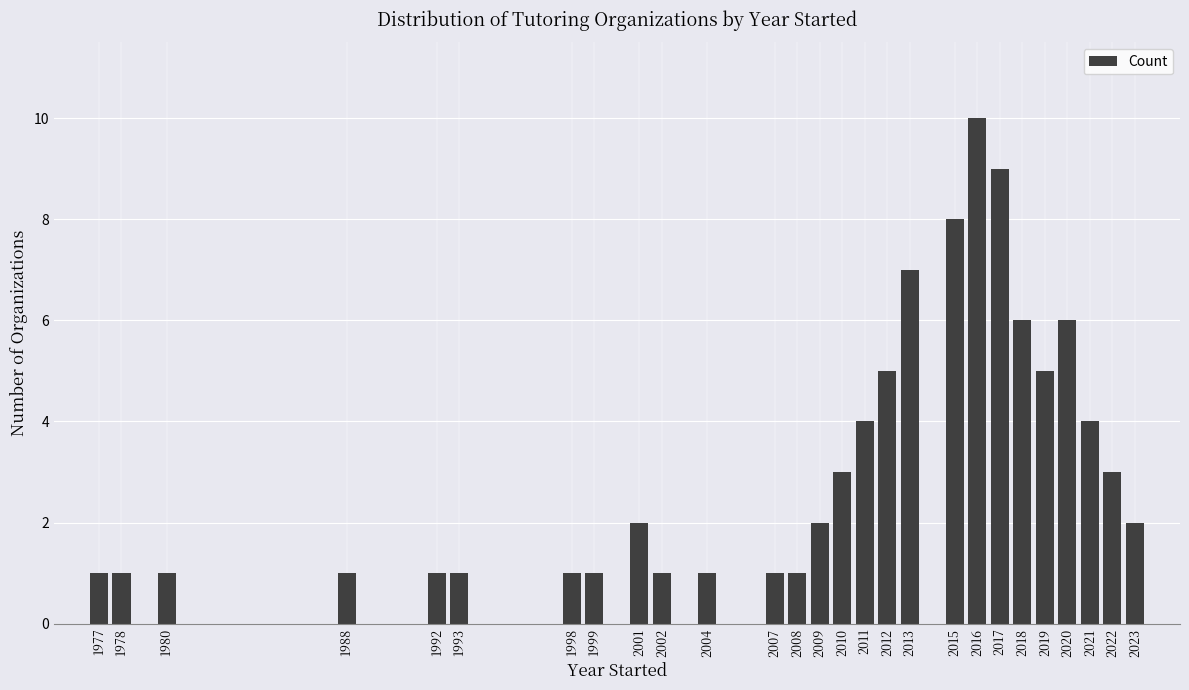

Reading left to right, extract all data points from this chart.

1977=1	1978=1	1980=1	1988=1	1992=1	1993=1	1998=1	1999=1	2001=2	2002=1	2004=1	2007=1	2008=1	2009=2	2010=3	2011=4	2012=5	2013=7	2015=8	2016=10	2017=9	2018=6	2019=5	2020=6	2021=4	2022=3	2023=2